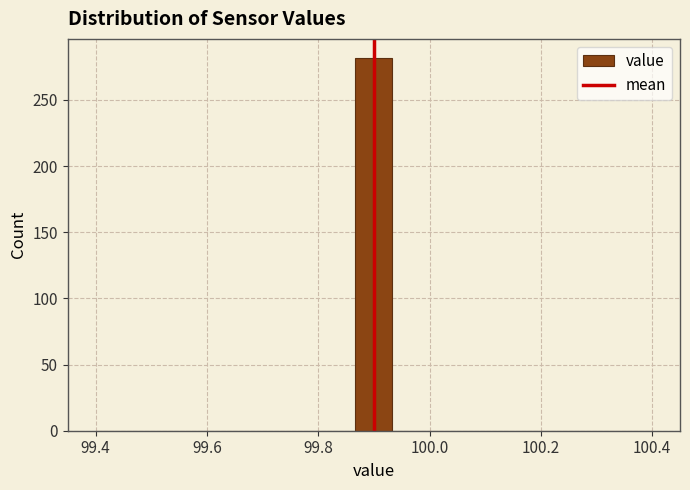

Read against the x-axis, roughly where is the centre of the tallest bar?

99.90